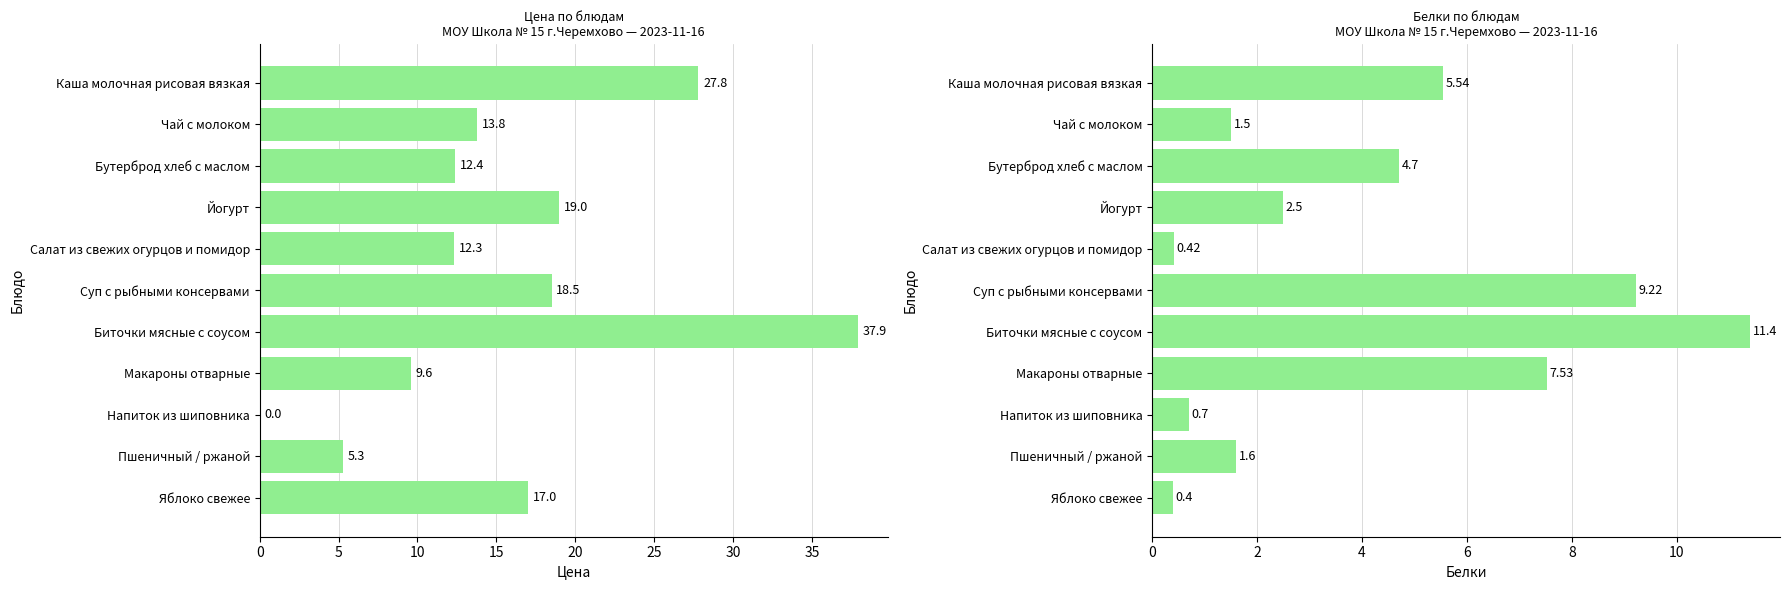

Which series changed the most between Макароны отварные and Пшеничный / ржаной?

Белки